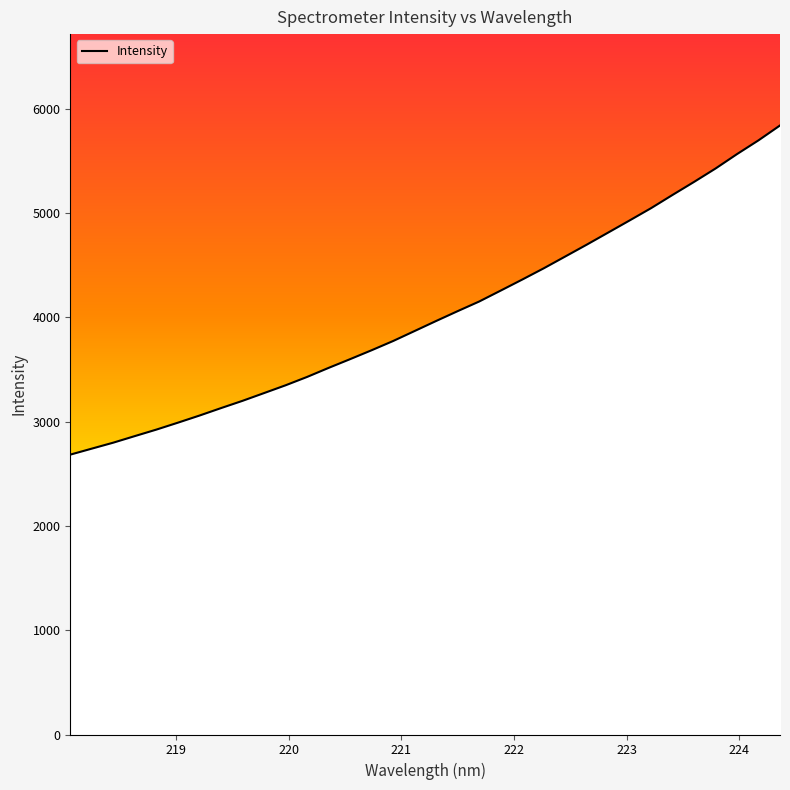

What is the smallest value displayed?

2684.3